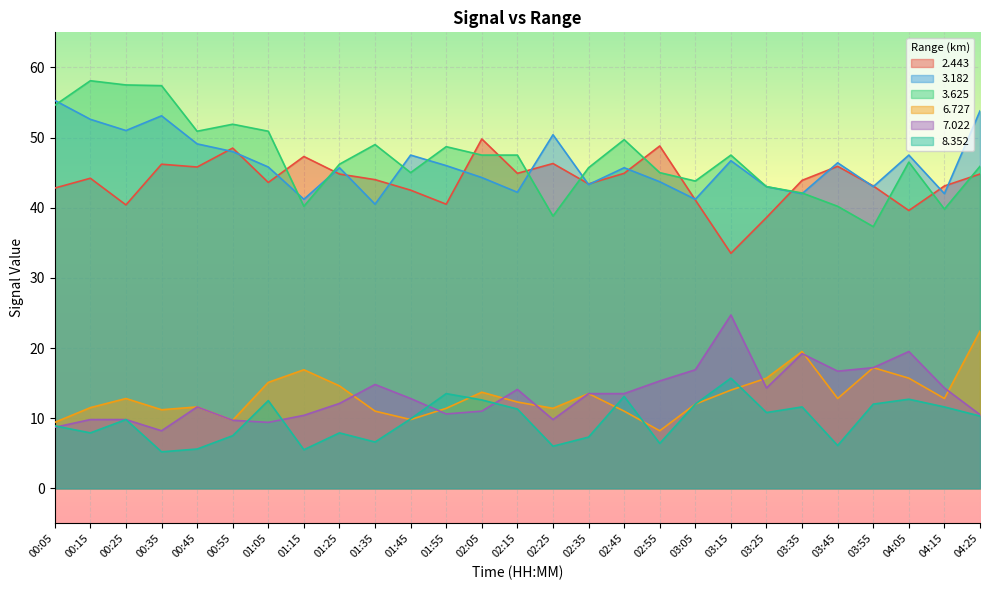

Count the number of categories in the chart.

27